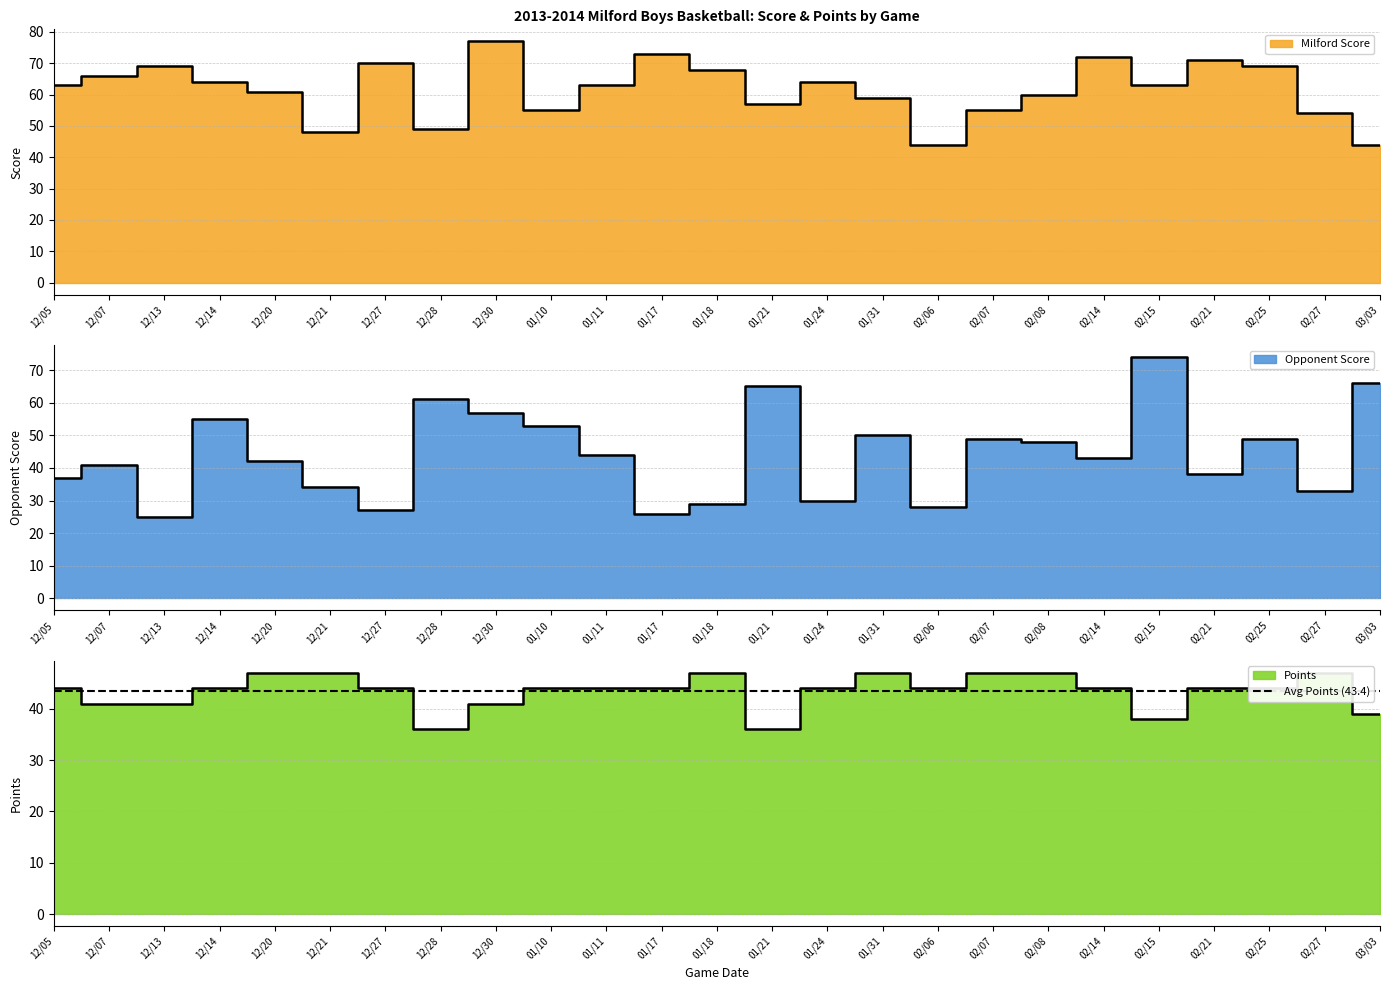

Reading left to right, list all the values displayed in this chart.

Milford Score: 12/05=63	12/07=66	12/13=69	12/14=64	12/20=61	12/21=48	12/27=70	12/28=49	12/30=77	01/10=55	01/11=63	01/17=73	01/18=68	01/21=57	01/24=64	01/31=59	02/06=44	02/07=55	02/08=60	02/14=72	02/15=63	02/21=71	02/25=69	02/27=54	03/03=44
Opponent Score: 12/05=37	12/07=41	12/13=25	12/14=55	12/20=42	12/21=34	12/27=27	12/28=61	12/30=57	01/10=53	01/11=44	01/17=26	01/18=29	01/21=65	01/24=30	01/31=50	02/06=28	02/07=49	02/08=48	02/14=43	02/15=74	02/21=38	02/25=49	02/27=33	03/03=66
Points: 12/05=44	12/07=41	12/13=41	12/14=44	12/20=47	12/21=47	12/27=44	12/28=36	12/30=41	01/10=44	01/11=44	01/17=44	01/18=47	01/21=36	01/24=44	01/31=47	02/06=44	02/07=47	02/08=47	02/14=44	02/15=38	02/21=44	02/25=44	02/27=47	03/03=39